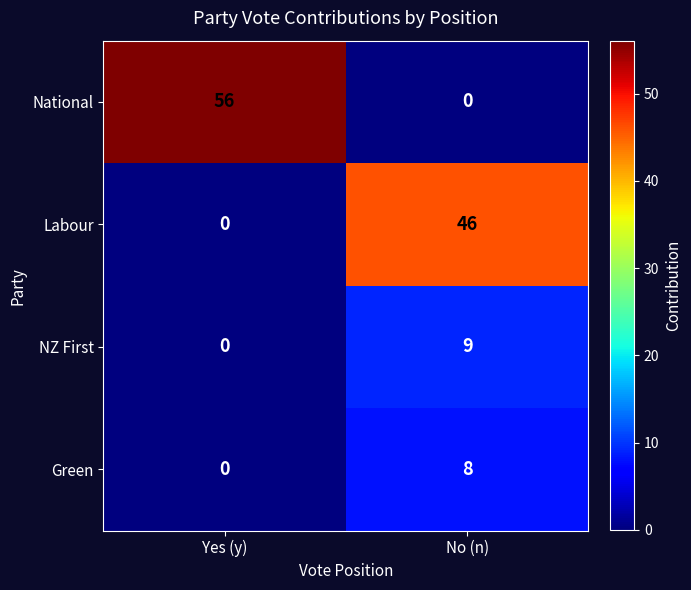

Reading left to right, extract all data points from this chart.

National: 56	0
Labour: 0	46
NZ First: 0	9
Green: 0	8